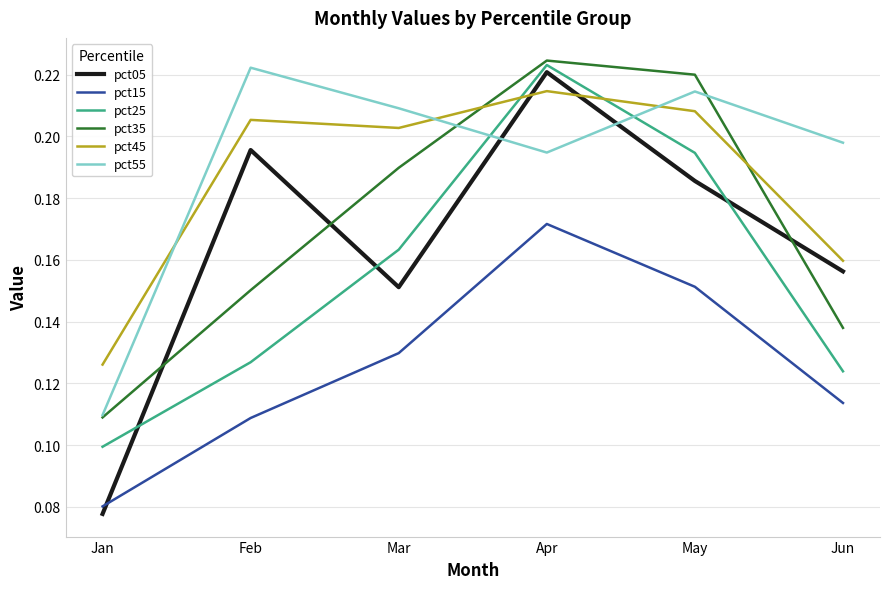

True or false: pct15 has more than 2 points higher than both neighbors.

False